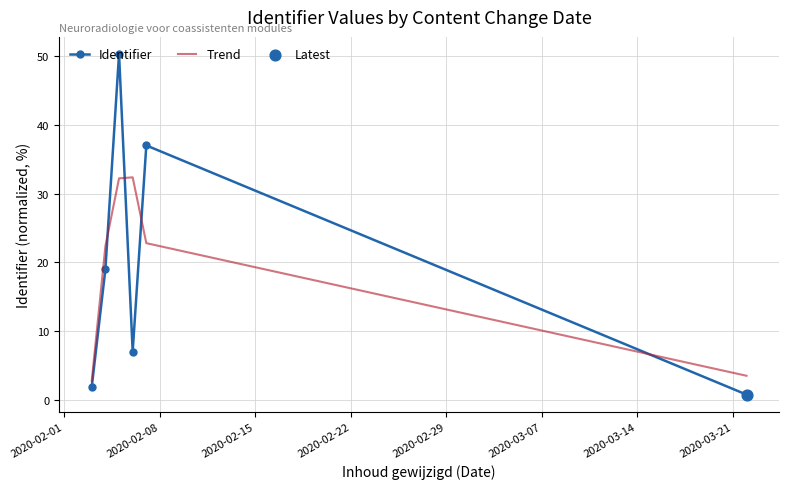

Which series has the widest spread of values?

Identifier